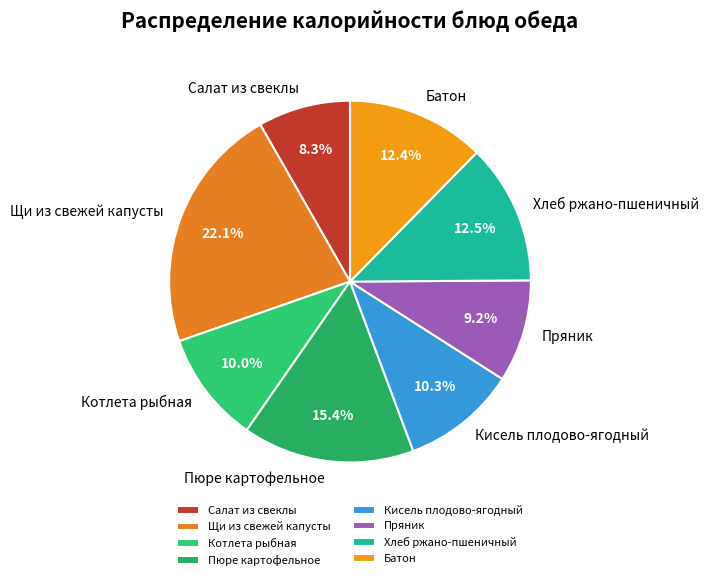

How many segments does this pie chart have?

8